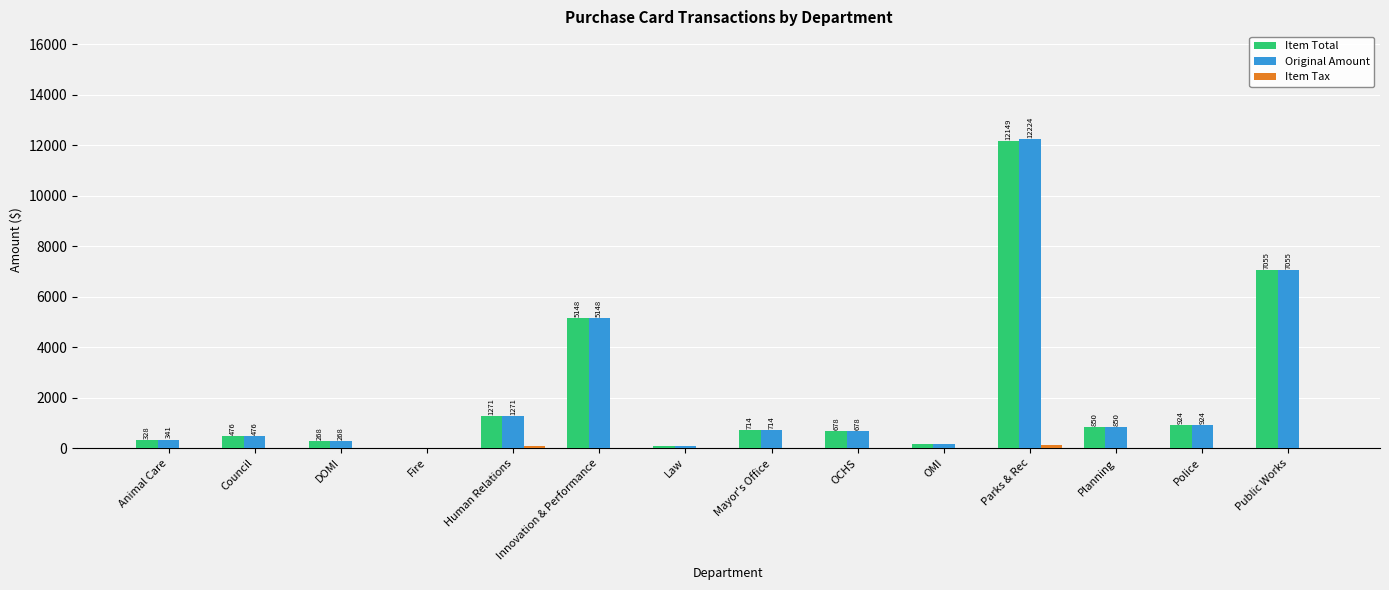

Which series has the widest spread of values?

Original Amount